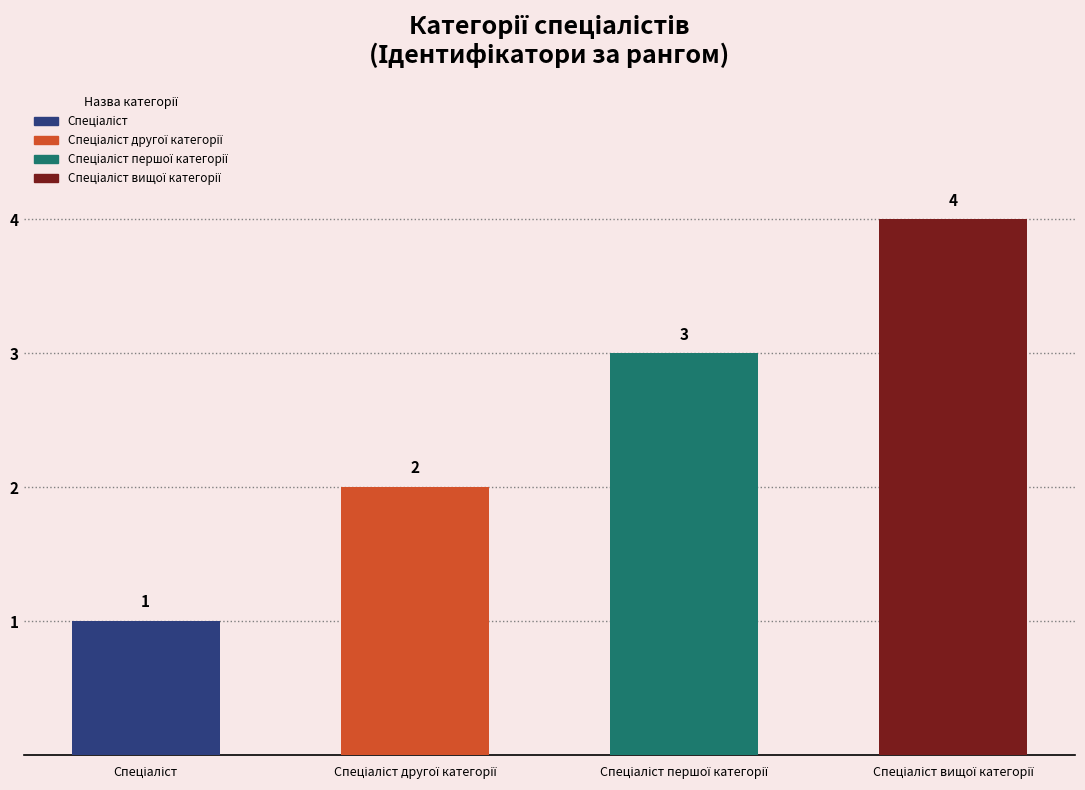

Is it true that the value at Спеціаліст вищої категорії is 2?

False